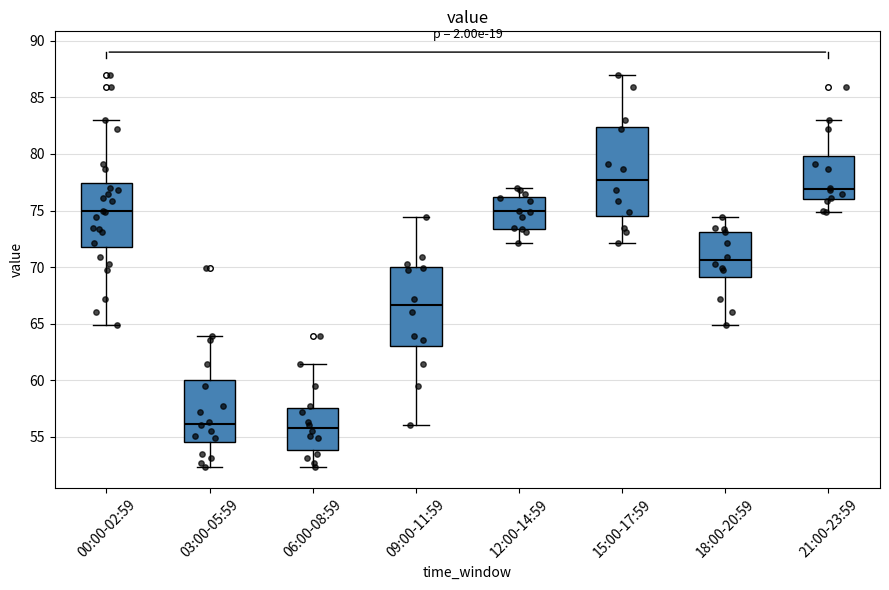

Reading left to right, read every box against the y-axis: the position of its median line, the range the box covers, and the ends of its whiskers. The values are not printed on the chart, so give them approximately, as read against the axis.

00:00-02:59: median 75.0, box 72.0 to 77.5, whiskers 65.0 to 83.0
03:00-05:59: median 56.0, box 54.5 to 60.0, whiskers 52.5 to 64.0
06:00-08:59: median 56.0, box 54.0 to 57.5, whiskers 52.5 to 61.5
09:00-11:59: median 66.5, box 63.0 to 70.0, whiskers 56.0 to 74.5
12:00-14:59: median 75.0, box 73.5 to 76.0, whiskers 72.0 to 77.0
15:00-17:59: median 77.5, box 74.5 to 82.5, whiskers 72.0 to 87.0
18:00-20:59: median 70.5, box 69.0 to 73.0, whiskers 65.0 to 74.5
21:00-23:59: median 77.0, box 76.0 to 80.0, whiskers 75.0 to 83.0